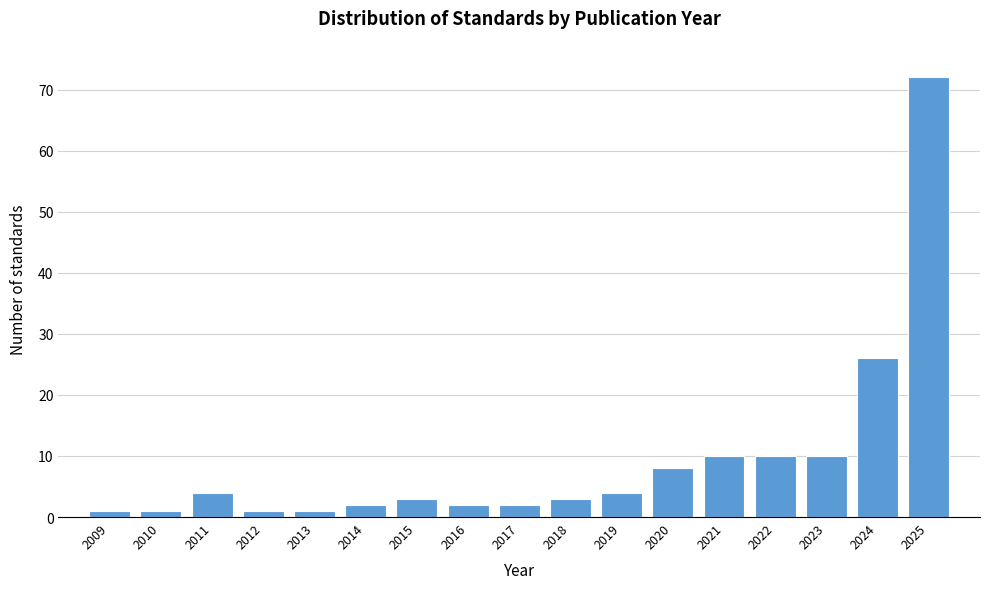

Reading left to right, extract all data points from this chart.

2009=1	2010=1	2011=4	2012=1	2013=1	2014=2	2015=3	2016=2	2017=2	2018=3	2019=4	2020=8	2021=10	2022=10	2023=10	2024=26	2025=72